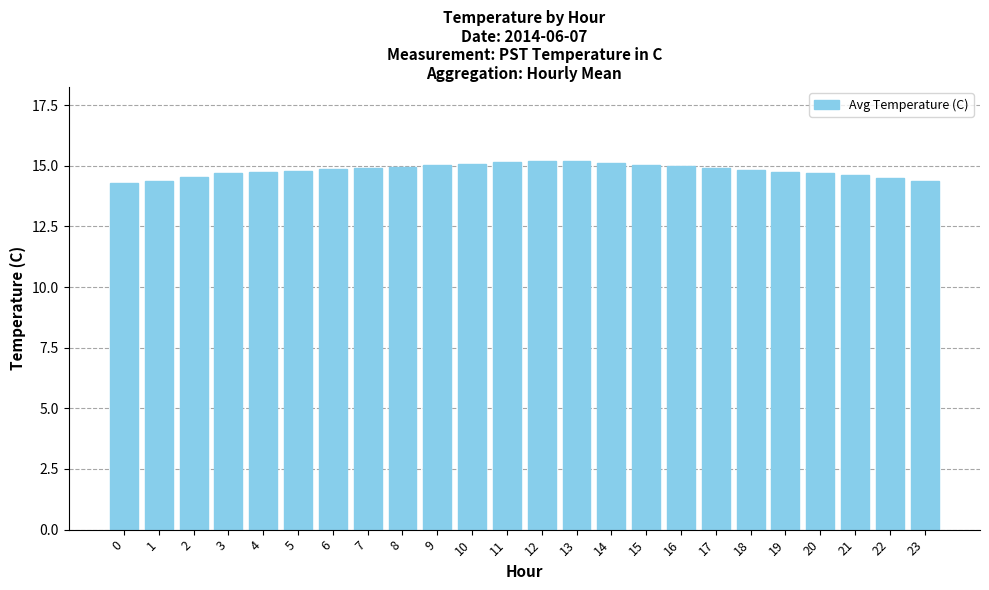

What is the maximum value shown in the chart?

15.2